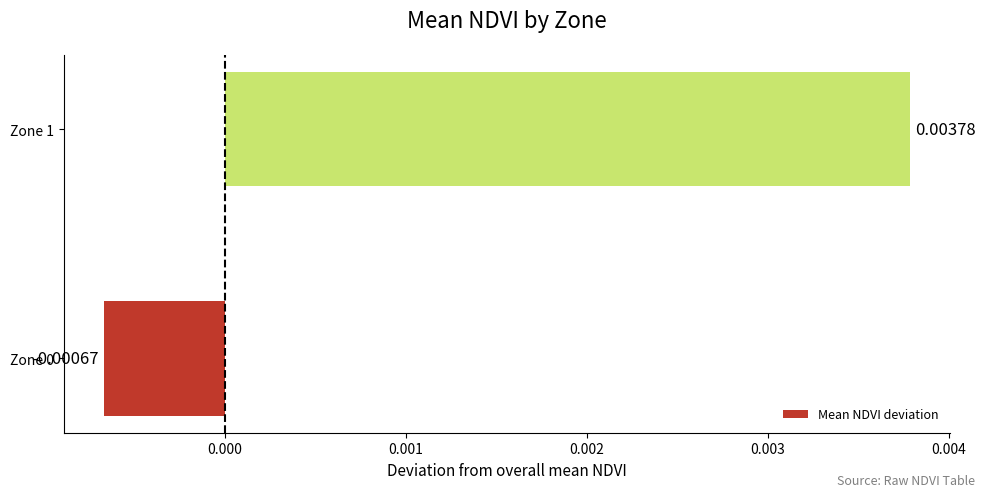

How many bars are there in total?

2